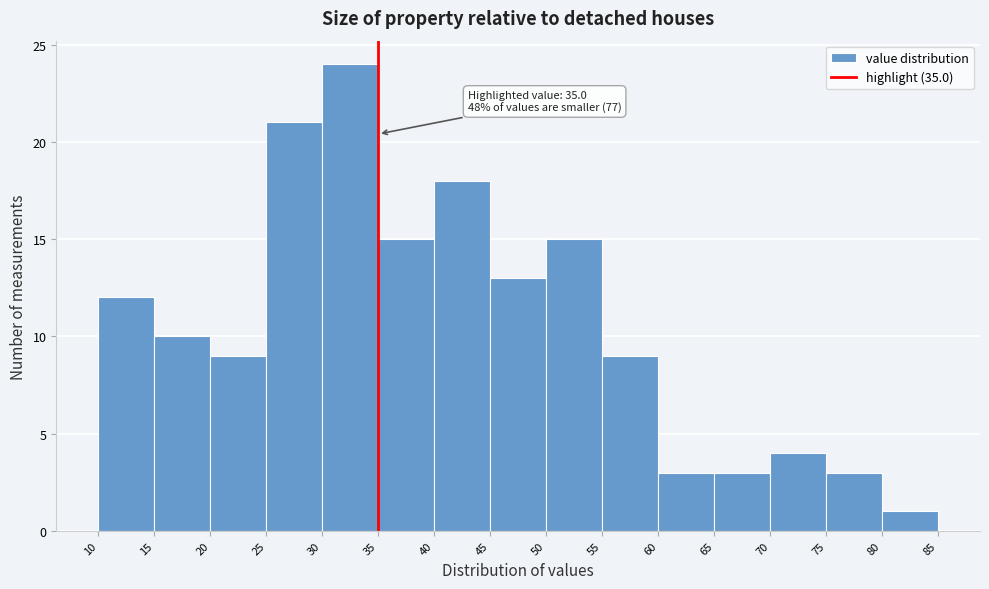

Over which range of the x-axis is the bar tallest?

30 to 35